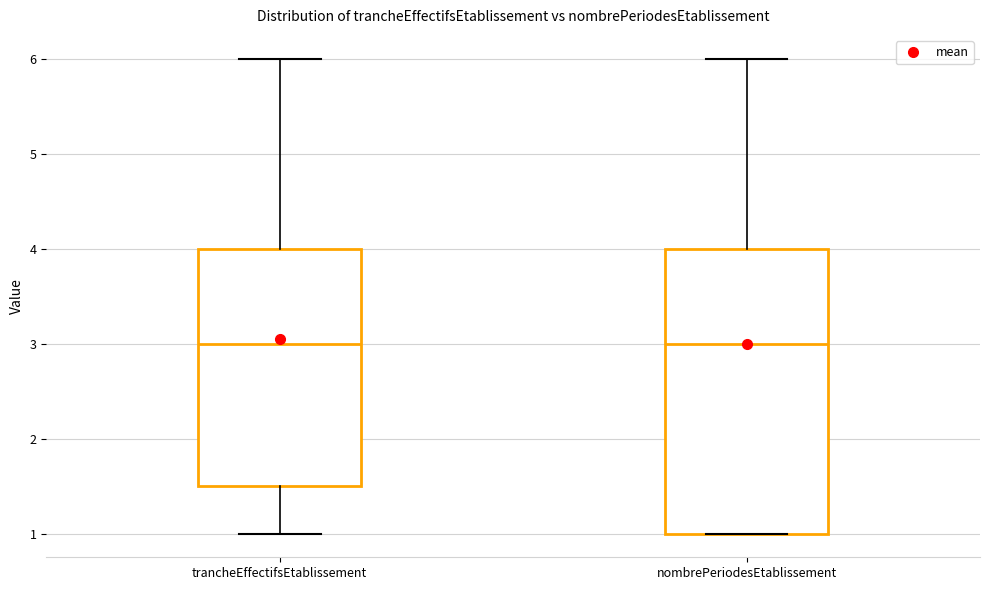

Where does the median line of the box for nombrePeriodesEtablissement sit on the y-axis? The values are not printed on the chart, so give them approximately, as read against the axis.

3.0